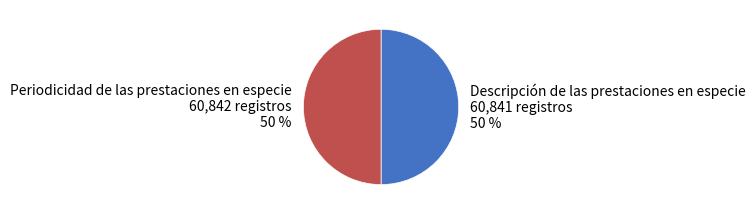

Combined, do Descripción de las prestaciones en especie and Periodicidad de las prestaciones en especie account for over 50%?

Yes